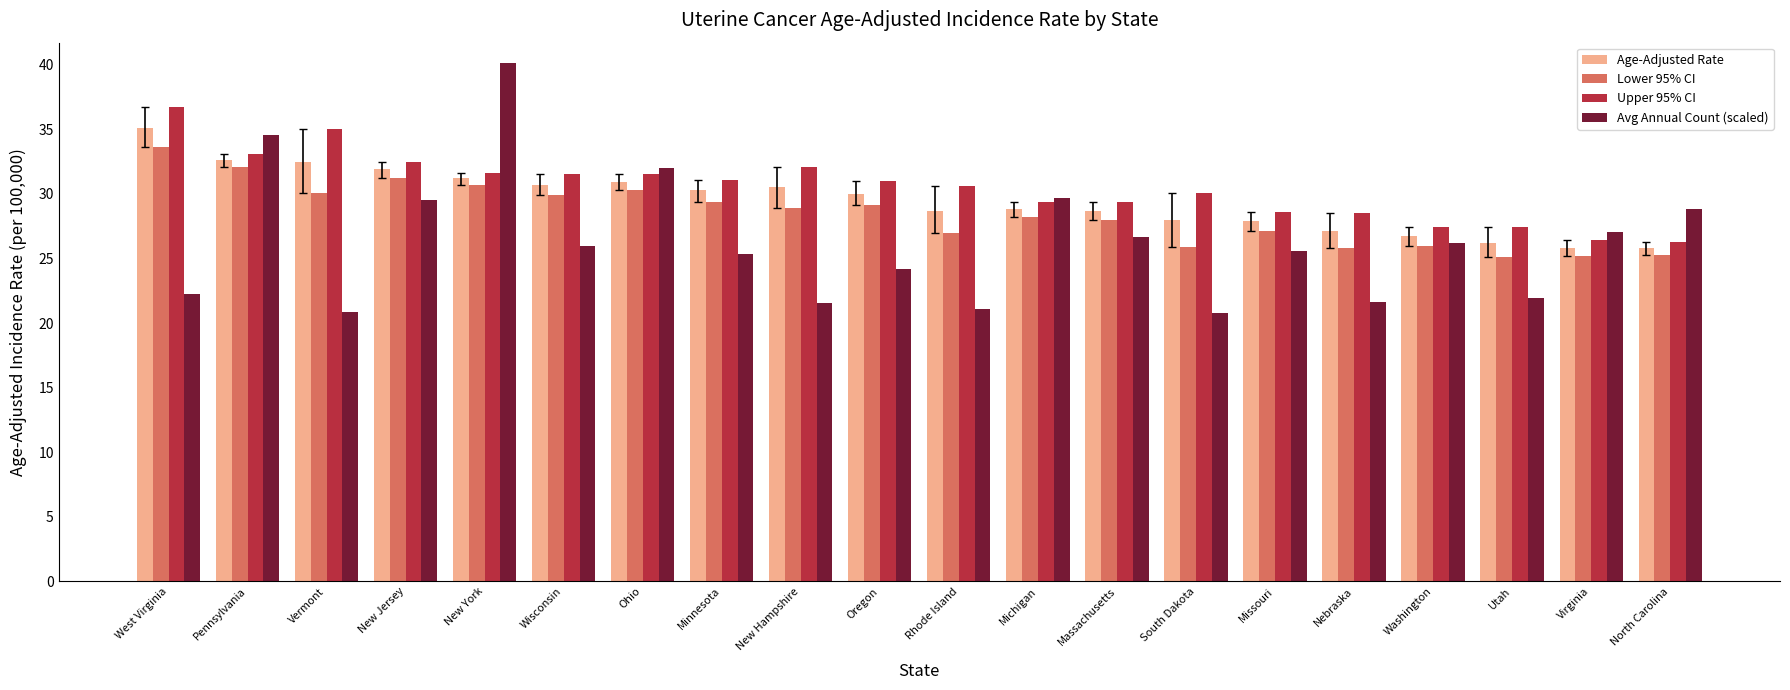

How many data points does each series have?

20